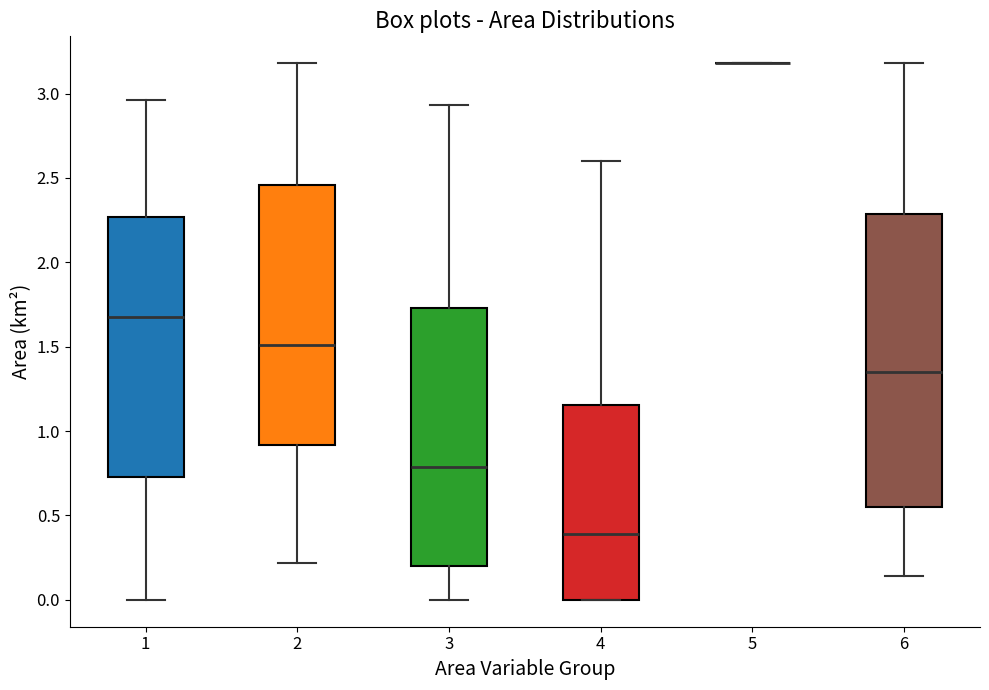

Reading left to right, read every box against the y-axis: the position of its median line, the range the box covers, and the ends of its whiskers. The values are not printed on the chart, so give them approximately, as read against the axis.

1: median 1.70, box 0.75 to 2.25, whiskers 0.00 to 2.95
2: median 1.50, box 0.90 to 2.45, whiskers 0.20 to 3.20
3: median 0.80, box 0.20 to 1.75, whiskers 0.00 to 2.95
4: median 0.40, box 0.00 to 1.15, whiskers 0.00 to 2.60
5: box collapsed to a line at 3.20, whiskers 3.20 to 3.20
6: median 1.35, box 0.55 to 2.30, whiskers 0.15 to 3.20